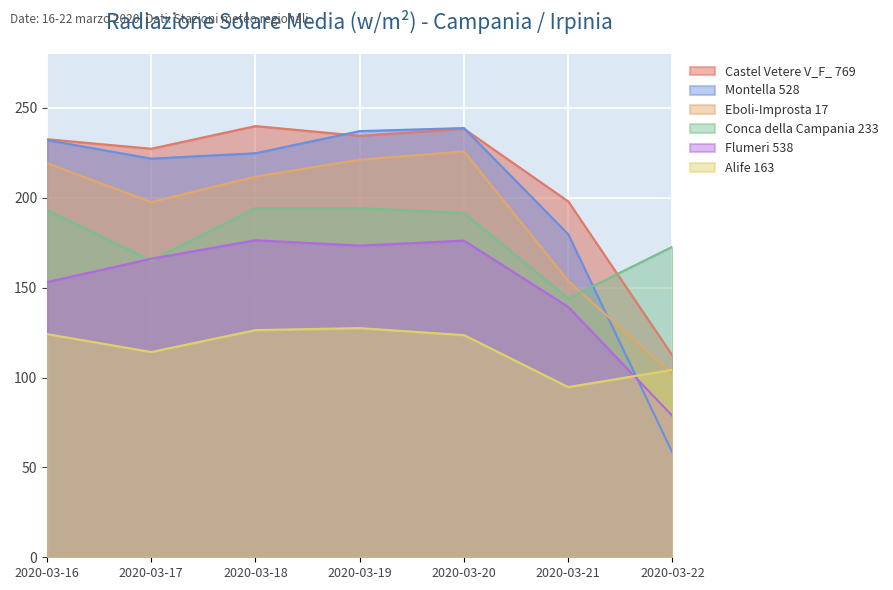

True or false: Montella 528 and Castel Vetere V_F_ 769 cross at least once.

True